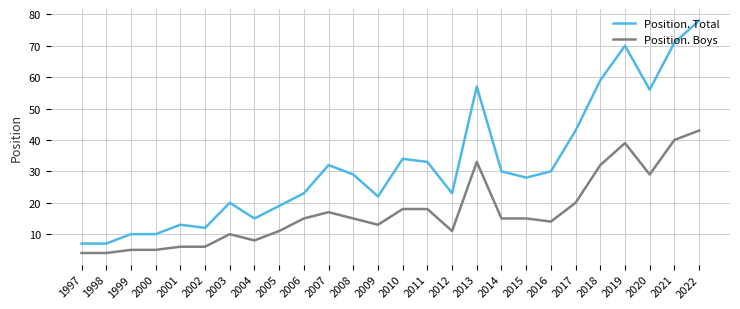

What is the difference between the Position. Total values at 2010 and 2008?

5